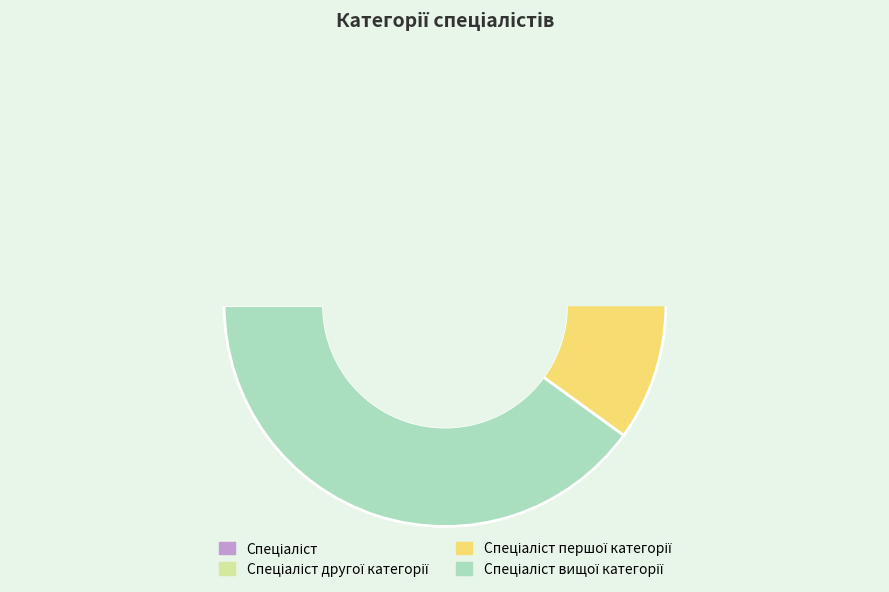

What is the largest slice in the pie chart?

Спеціаліст вищої категорії